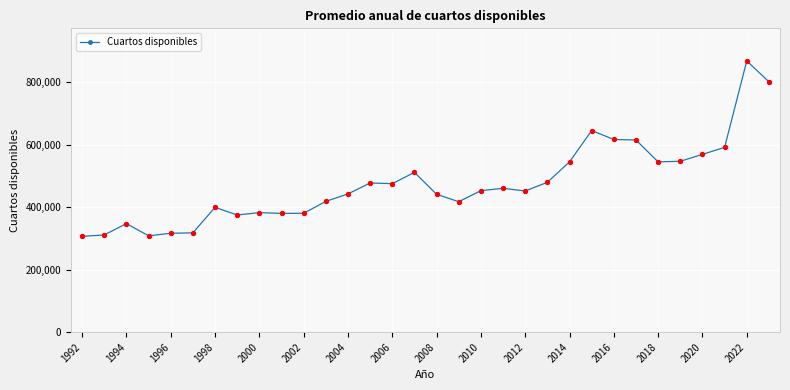

What is the minimum value shown in the chart?

306403.6